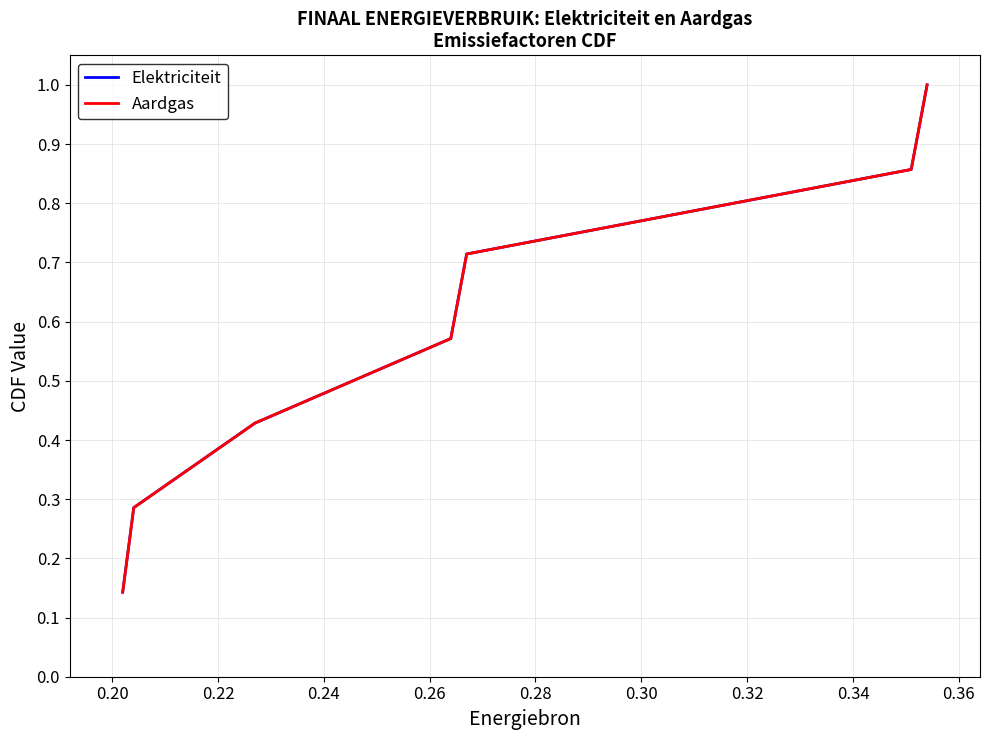

How many Aardgas values are between 0 and 1?

7